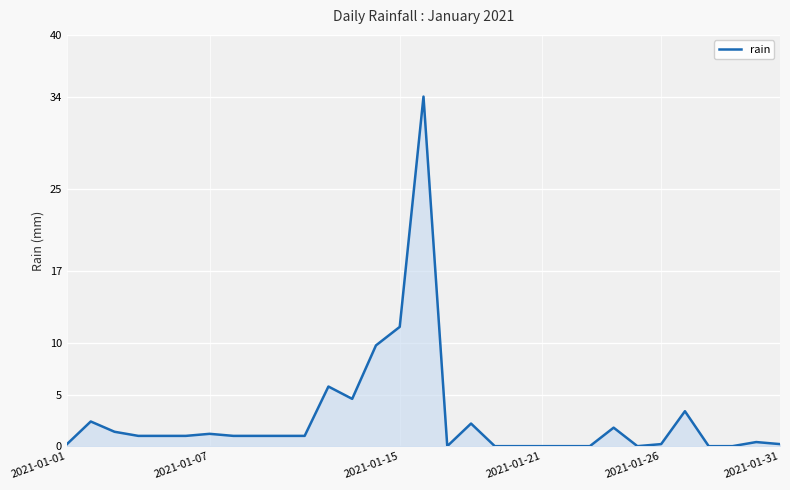

What is the greatest value displayed?

34.0